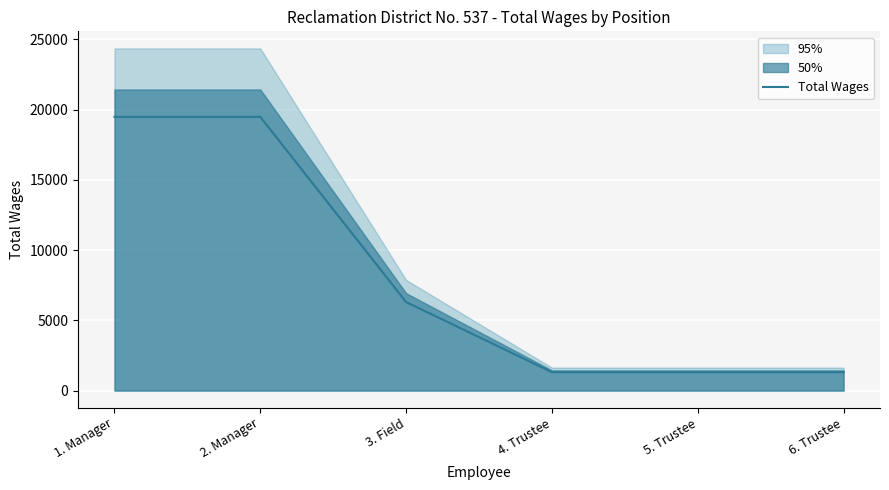

At which label is the value closest to 10393?

3. Field